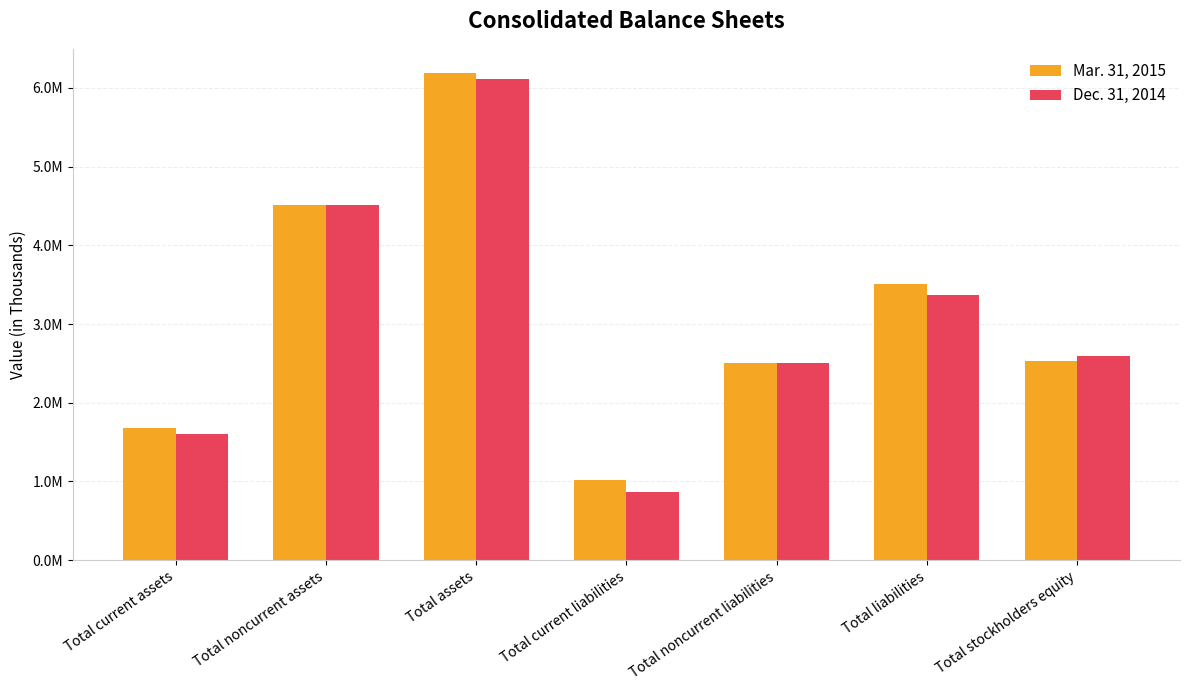

The value of Mar. 31, 2015 at Total liabilities is 1872454. True or false?

False